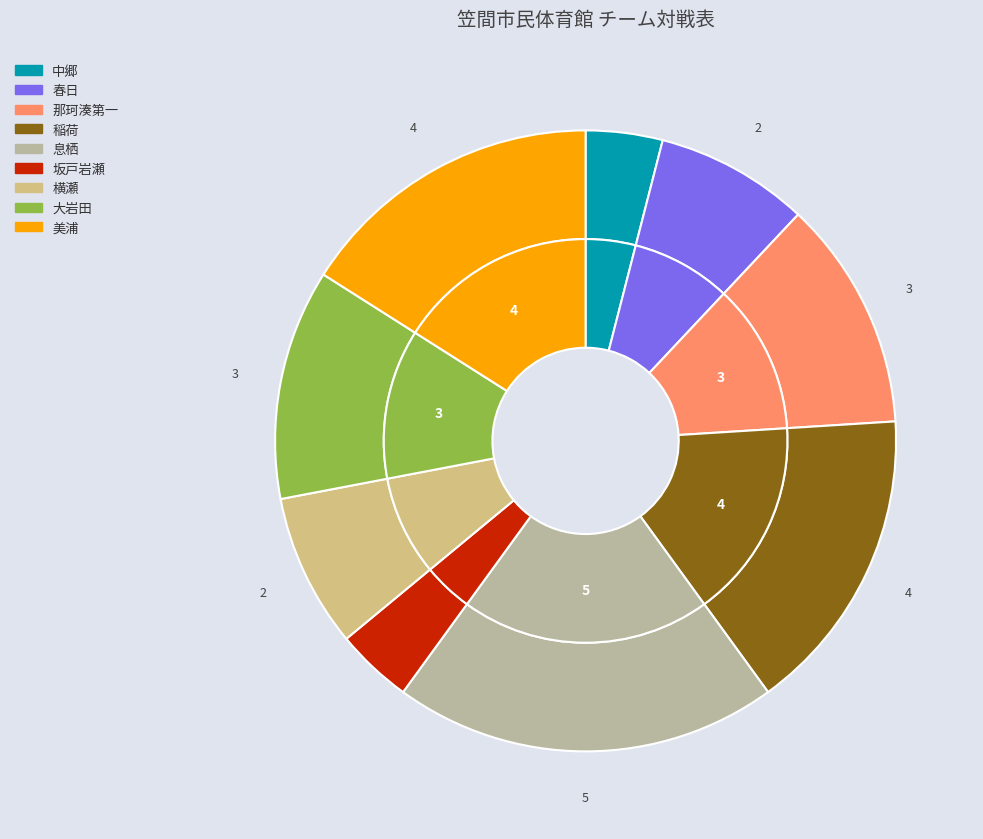

Which category has the smallest portion of the pie?

中郷